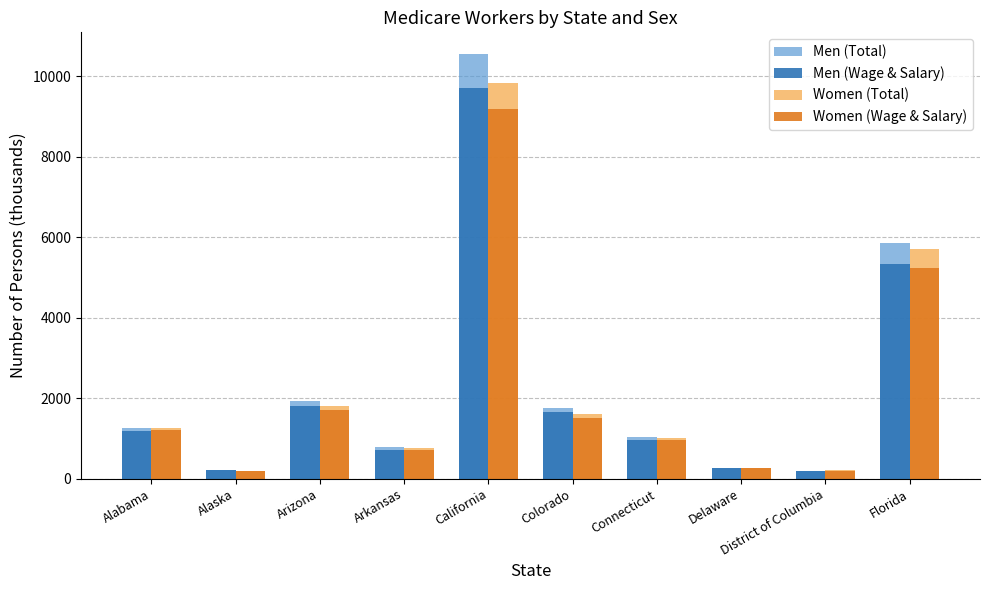

What is the difference between the second highest and second lowest values in the Women (Wage & Salary) series?

5022.8